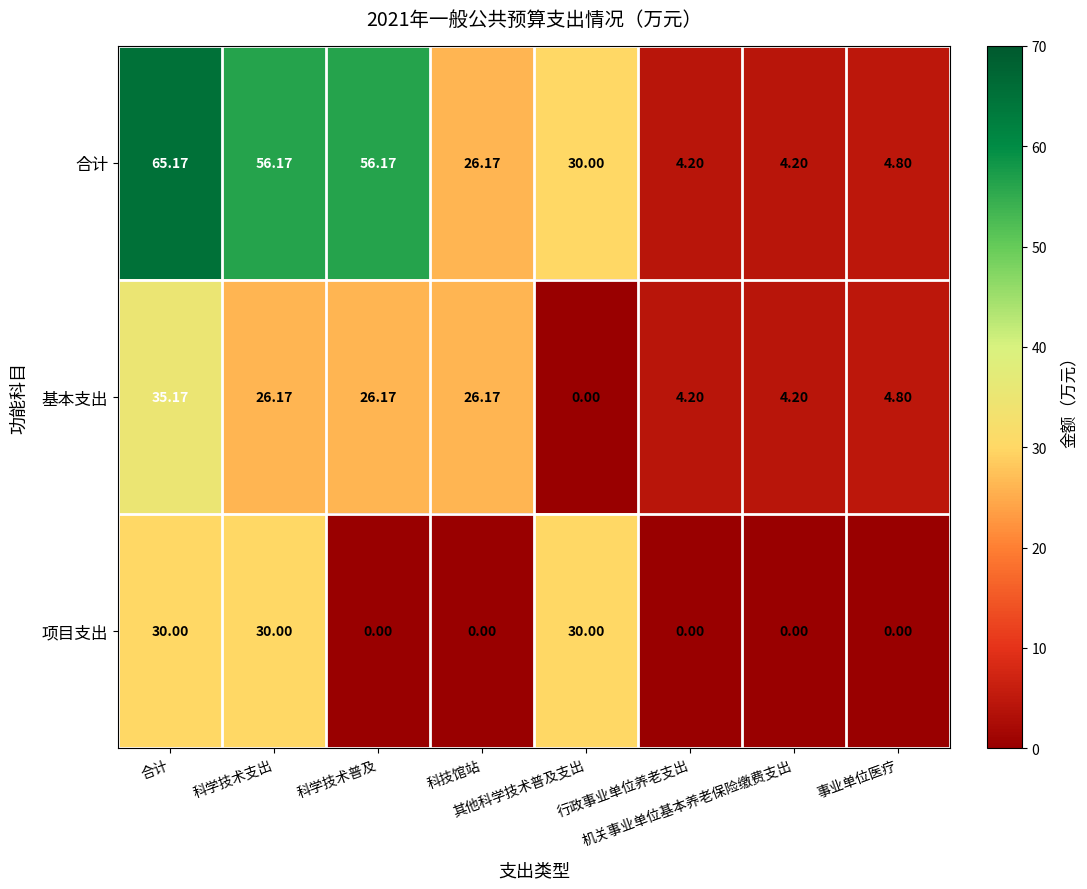

How many categories are shown in the chart?

8